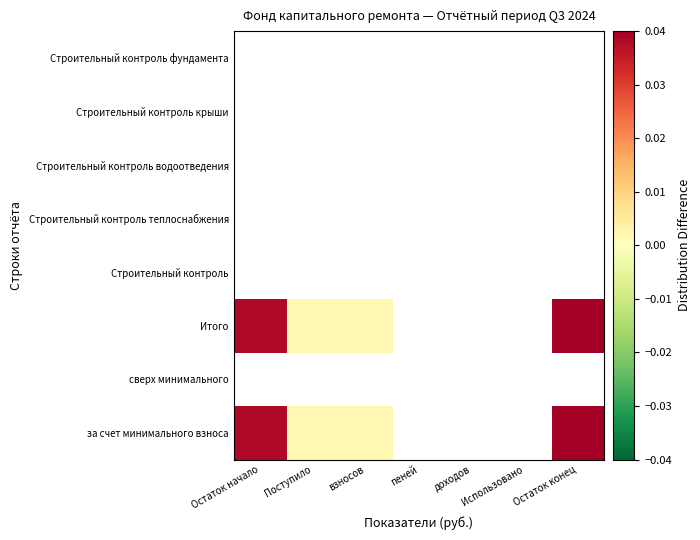

At how many categories does at least one series exceed 0?

4